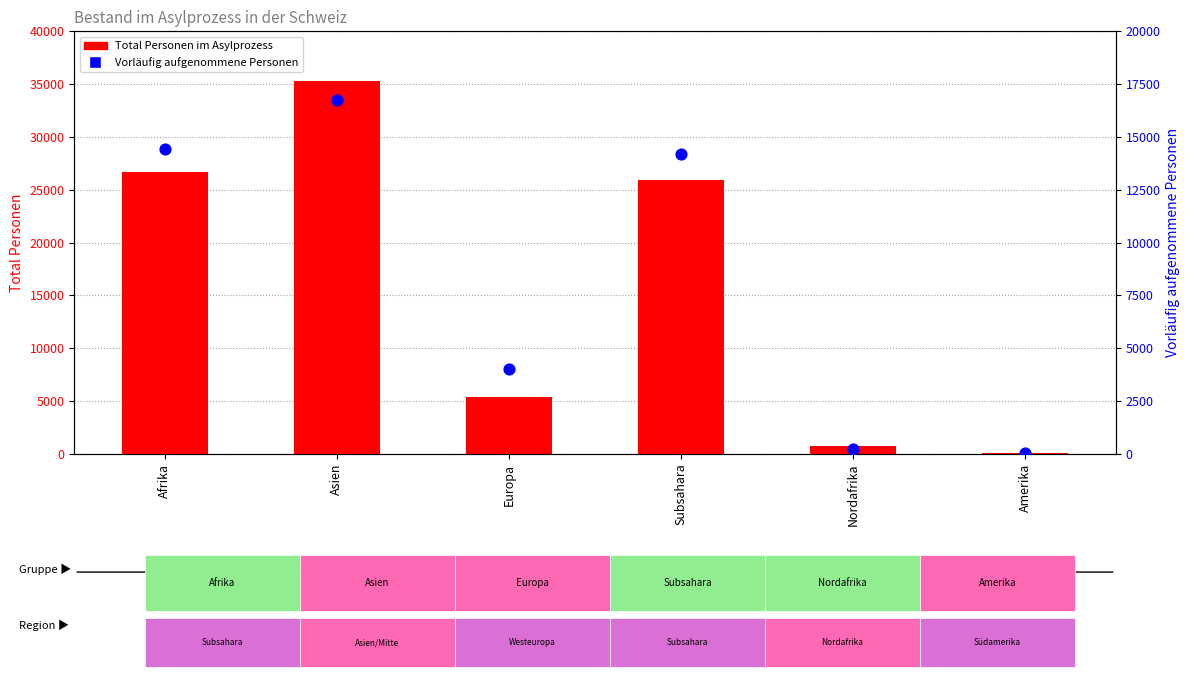

Which series reaches the minimum Y coordinate?

Vorläufig aufgenommene